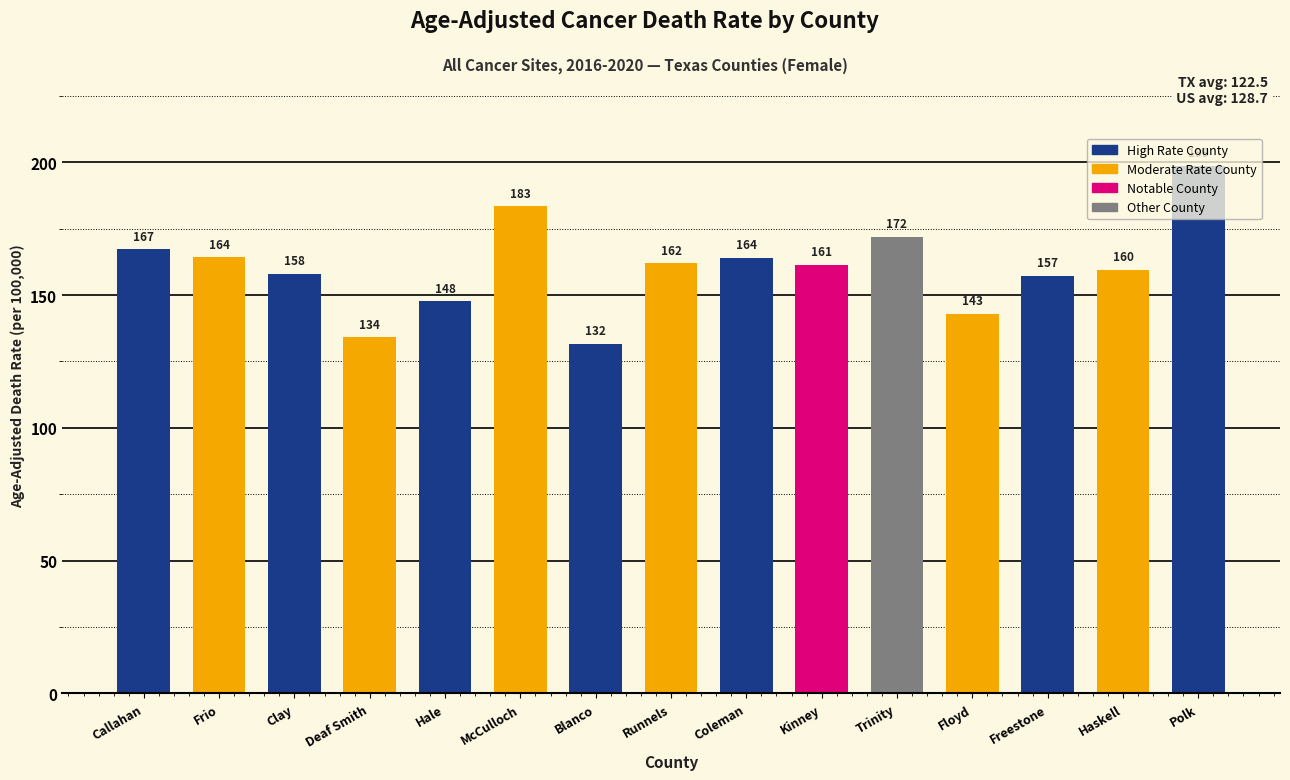

At which label is the value closest to 165?

Frio